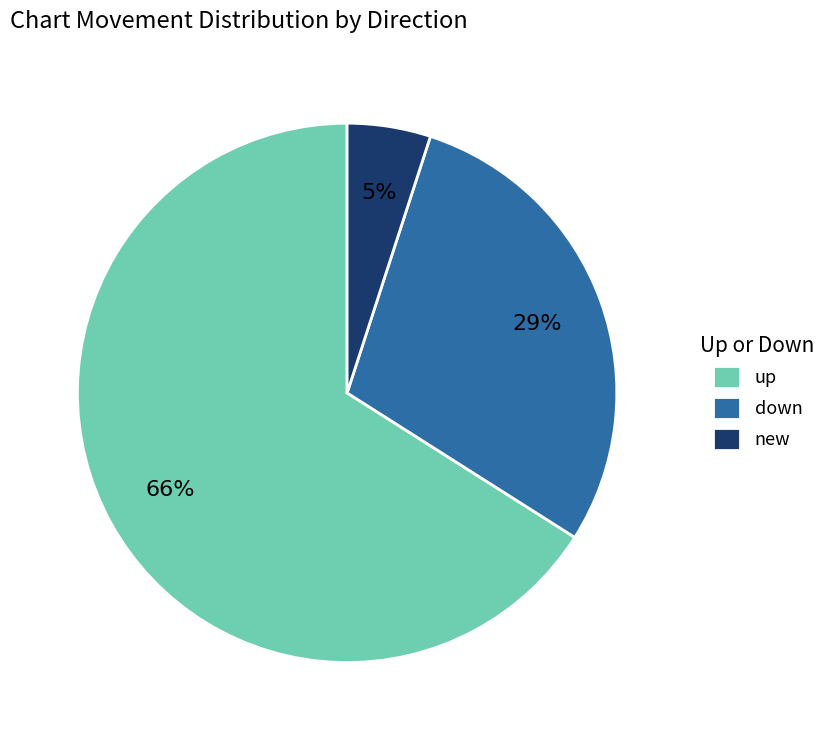

Which has a higher value, up or new?

up